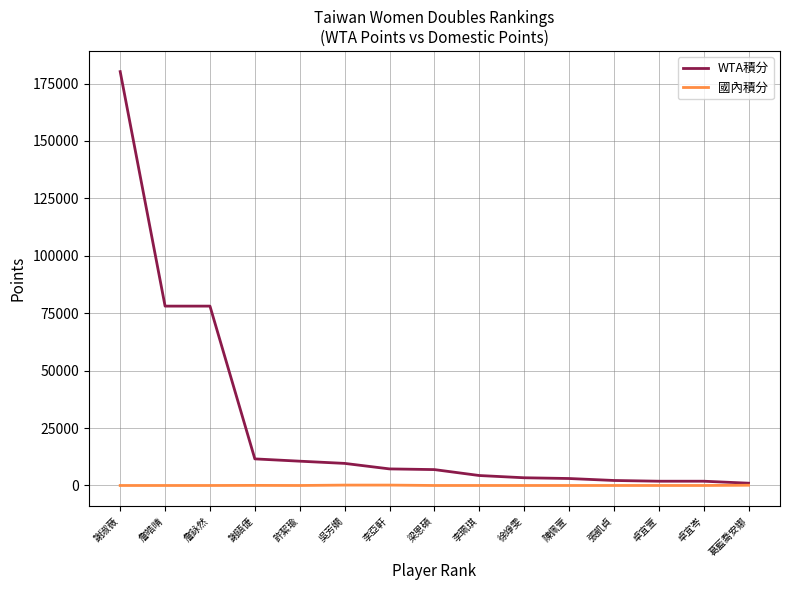

At how many categories does at least one series exceed 69339?

3